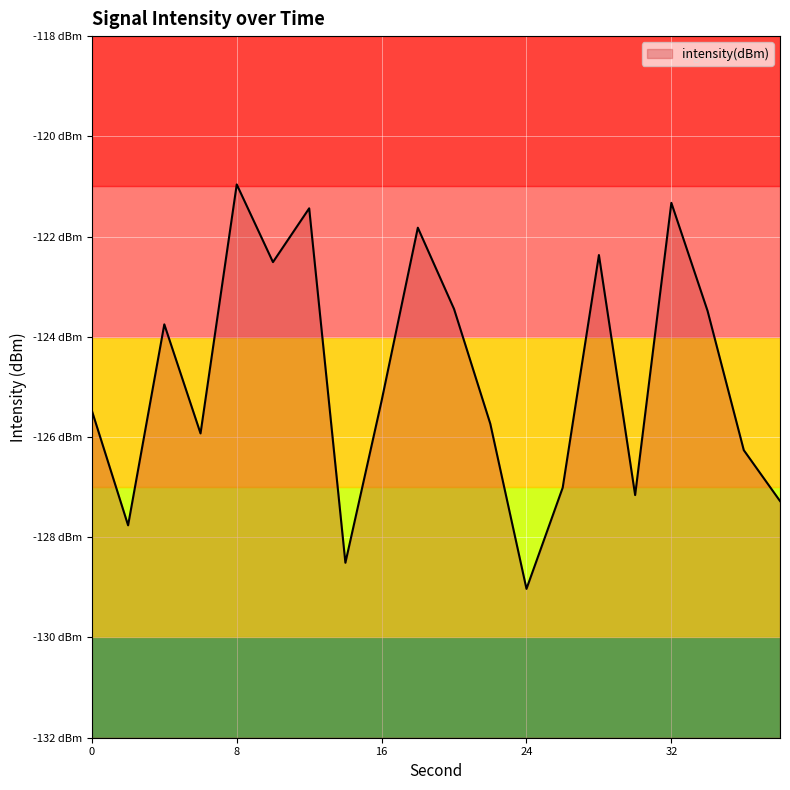

What is the average value?

-124.8